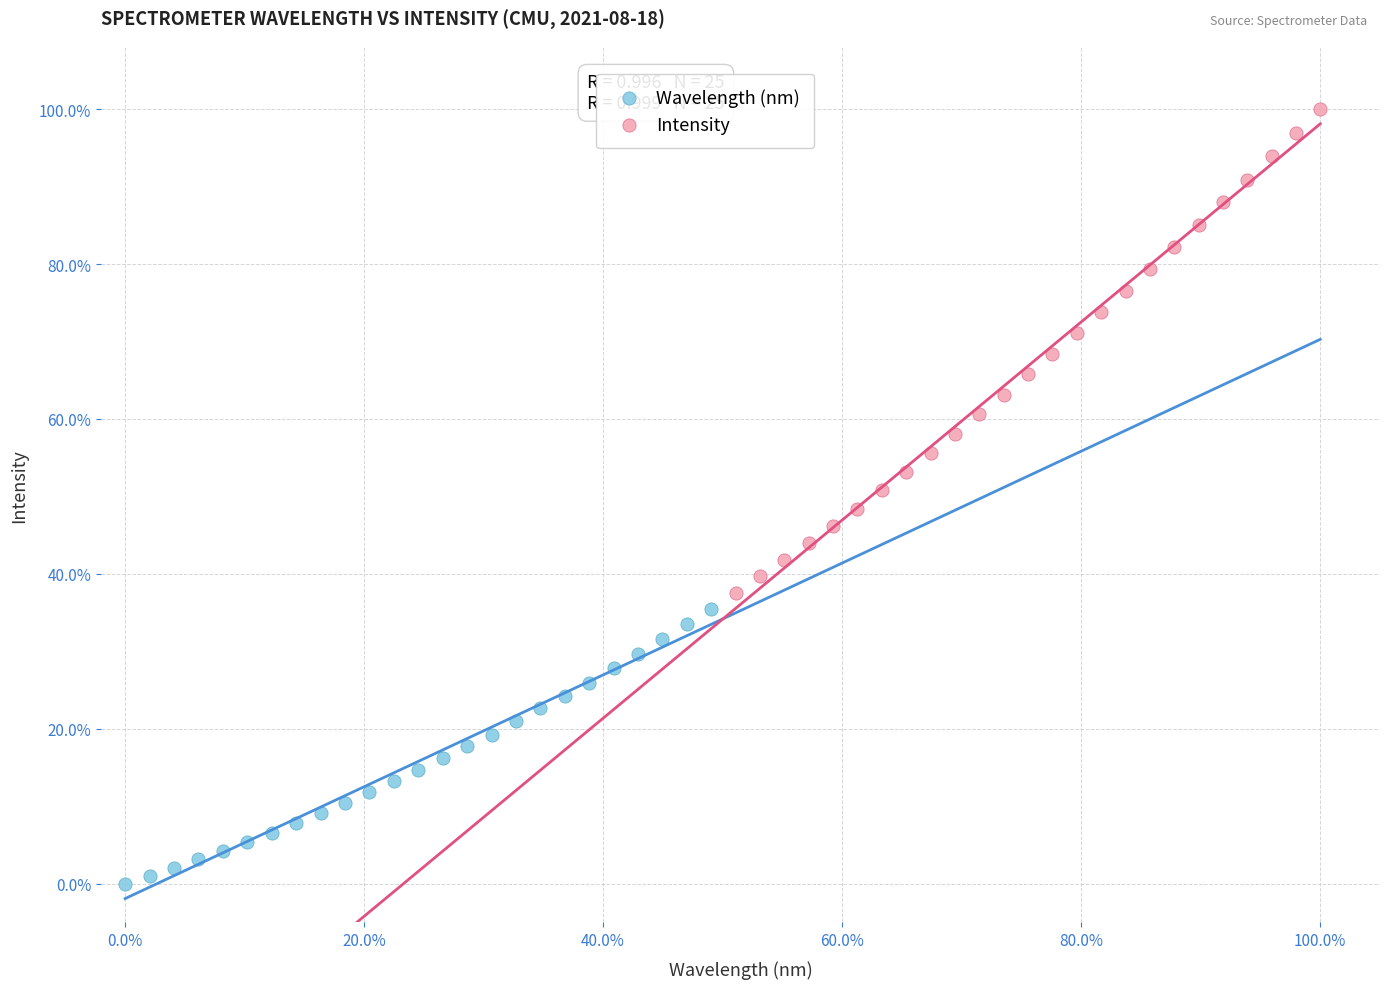

What are all the series names shown in the legend?

Wavelength (nm), Intensity